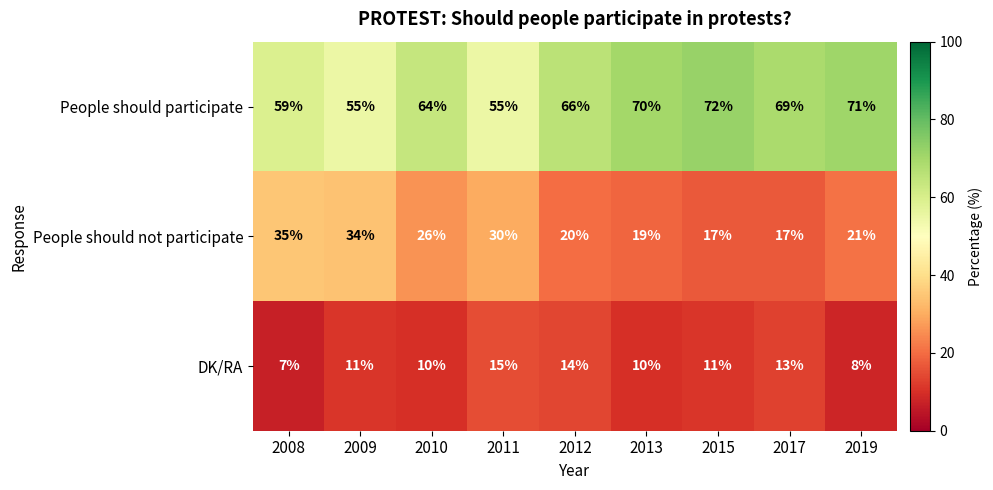

How many distinct data groups are displayed?

3